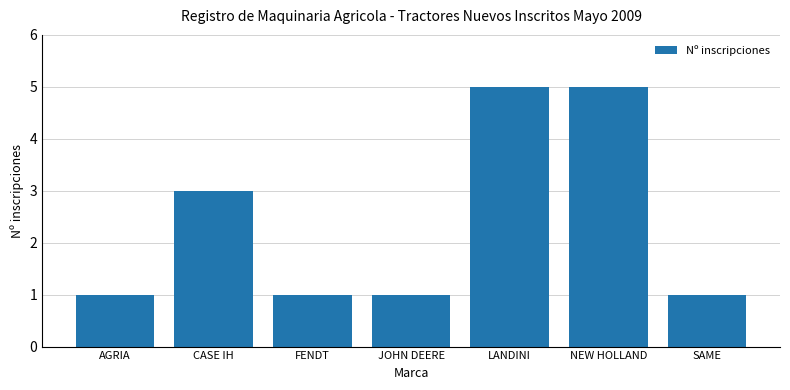

What is the label of the 5th bar from the right?

FENDT